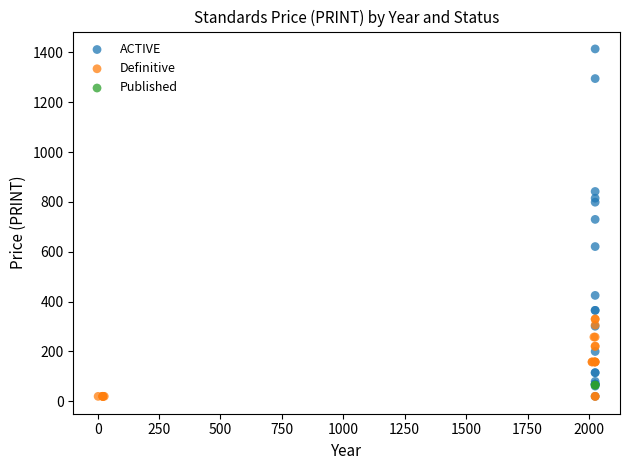

What are all the series names shown in the legend?

ACTIVE, Definitive, Published